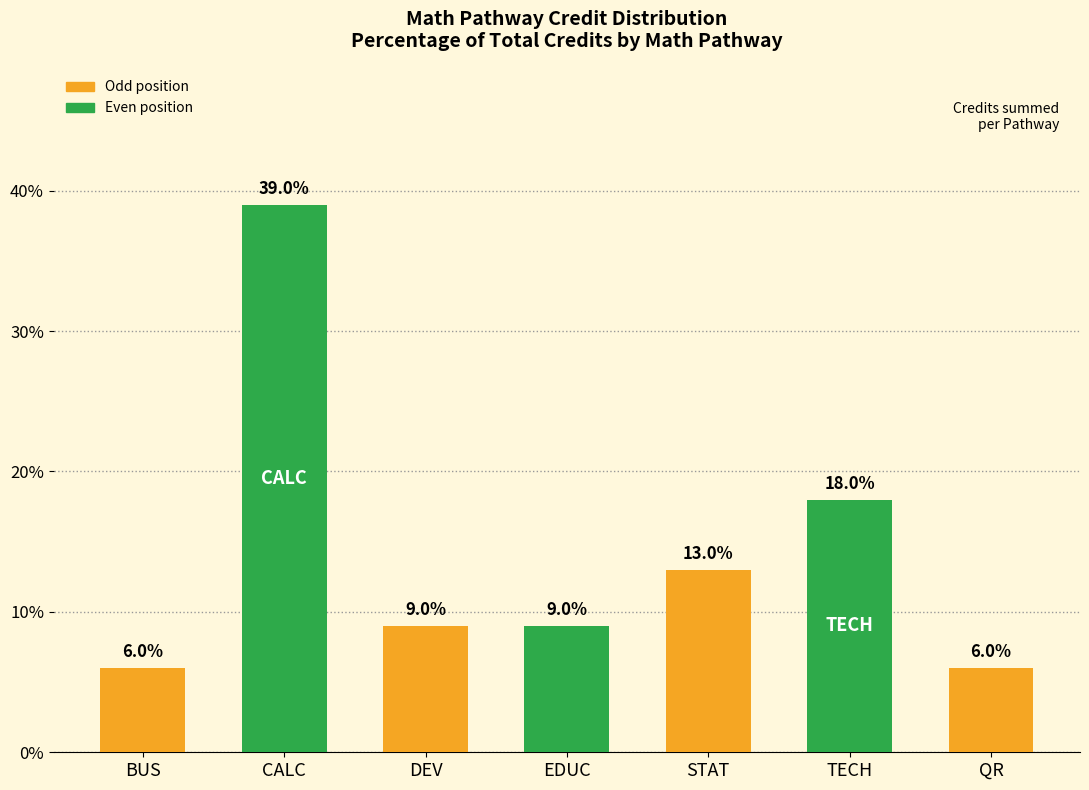

What position from the left is DEV?

3